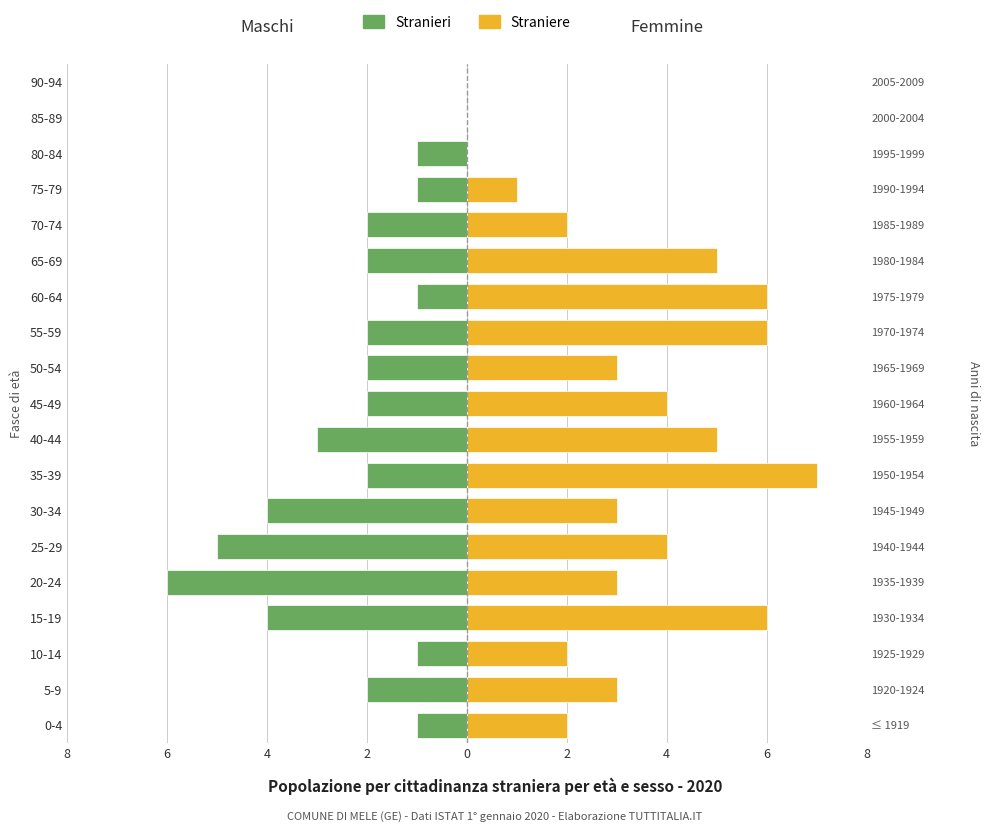

How many data points in Stranieri are above -2?

7